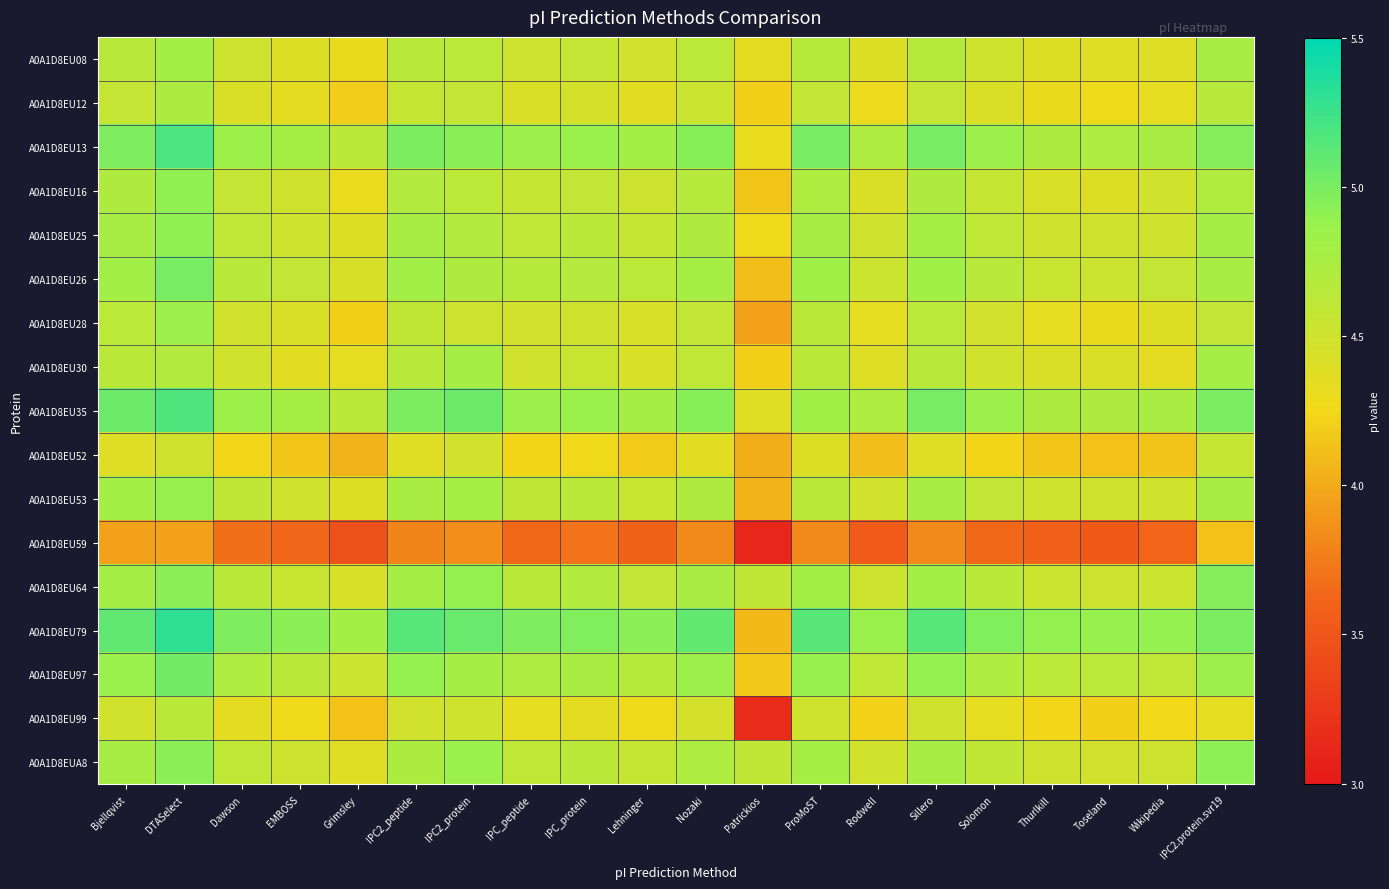

At which category does the chart reach its minimum across all series?

Patrickios